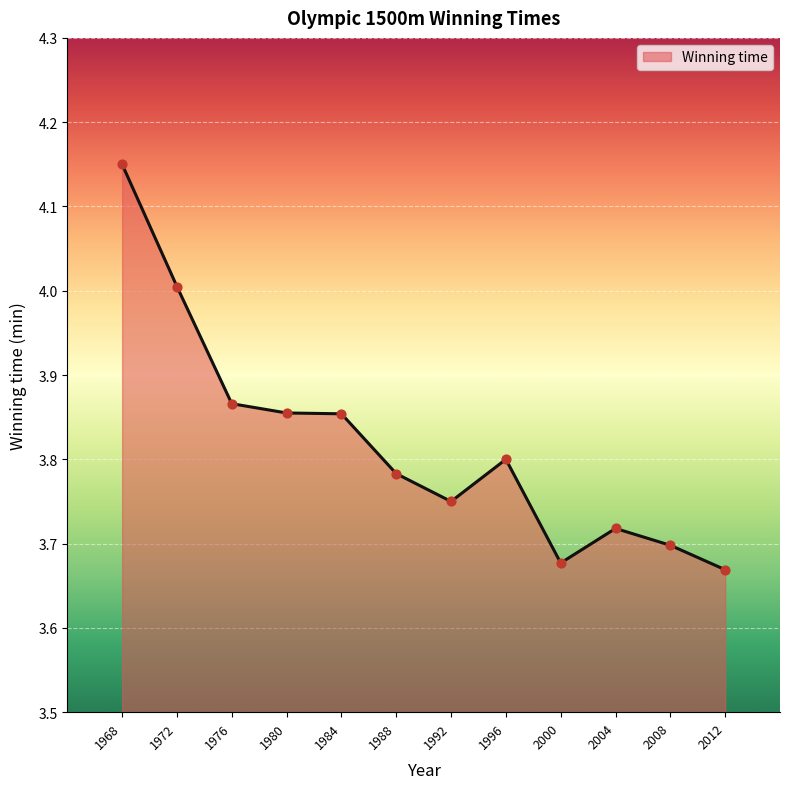

Which has a higher value, 1984 or 2008?

1984